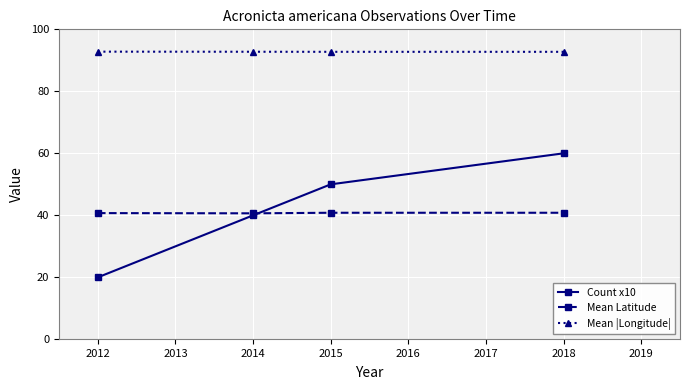

How many categories are shown in the chart?

4